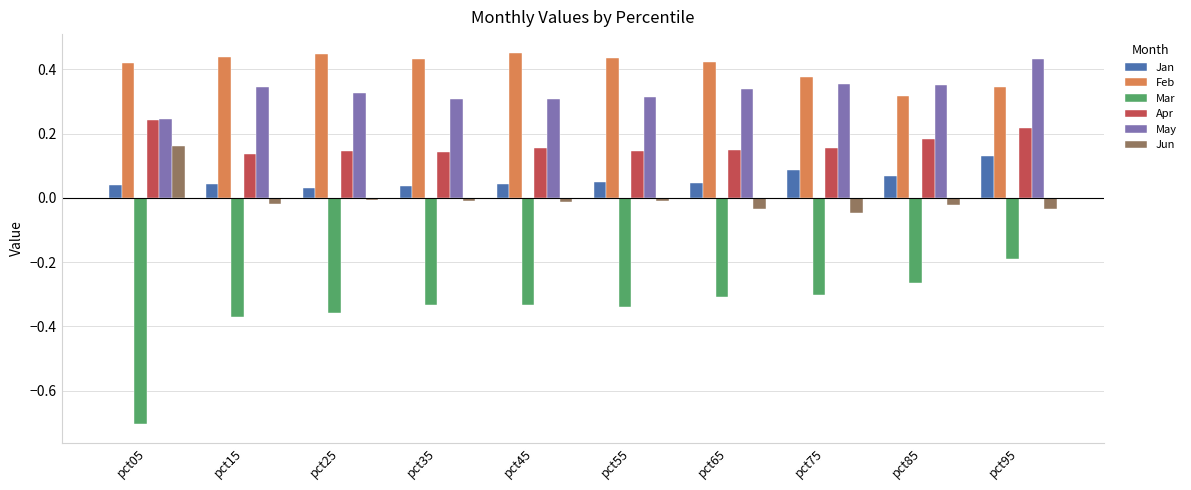

Which category has the lowest value across all series?

pct05